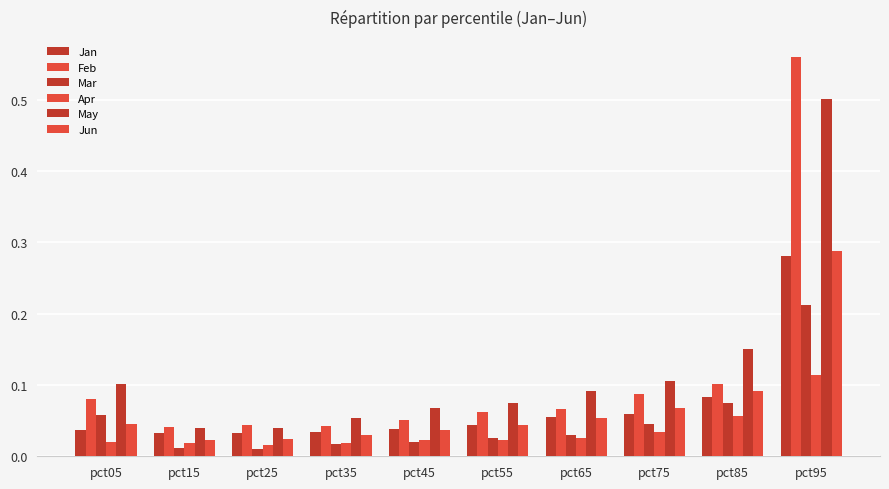

At which label does Mar reach its minimum?

pct25